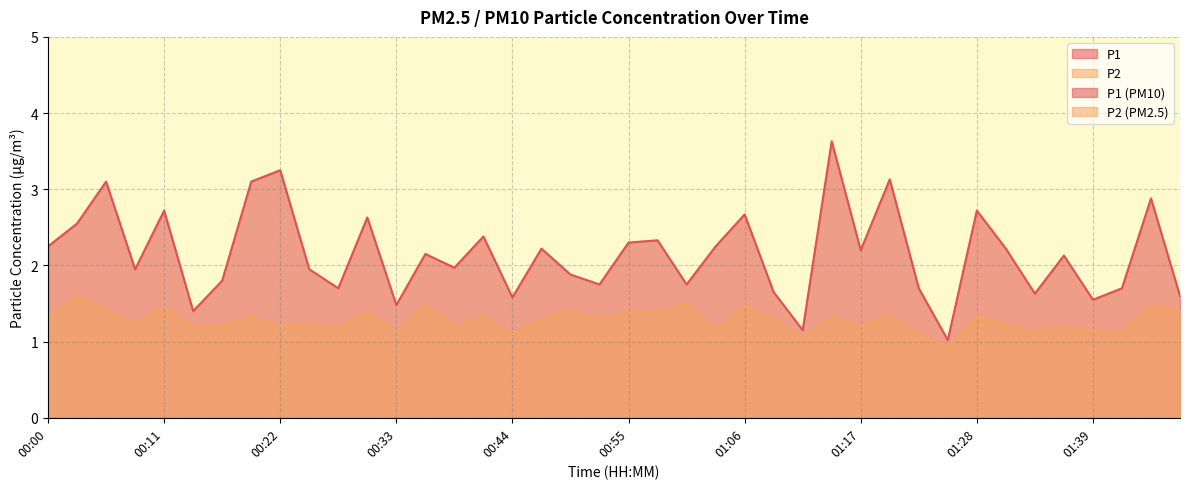

List the series in order of their peak value, highest first.

P1, P2